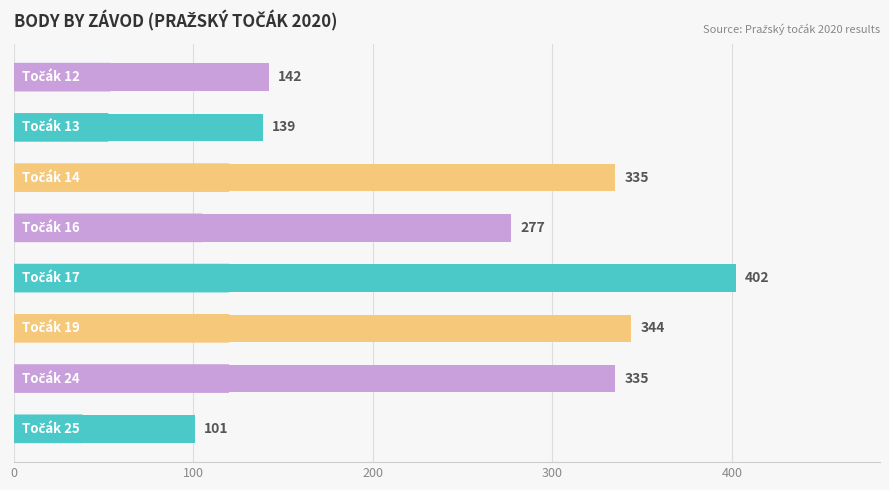

How many distinct data groups are displayed?

1